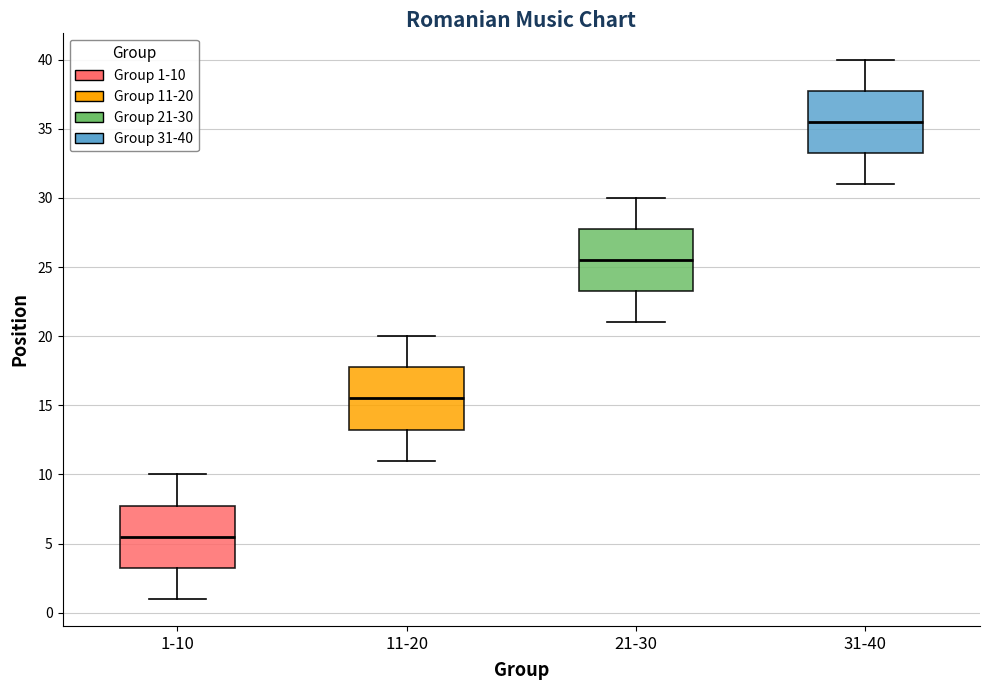

Reading left to right, read every box against the y-axis: the position of its median line, the range the box covers, and the ends of its whiskers. The values are not printed on the chart, so give them approximately, as read against the axis.

1-10: median 5.5, box 3.5 to 8.0, whiskers 1.0 to 10.0
11-20: median 15.5, box 13.5 to 18.0, whiskers 11.0 to 20.0
21-30: median 25.5, box 23.5 to 28.0, whiskers 21.0 to 30.0
31-40: median 35.5, box 33.5 to 38.0, whiskers 31.0 to 40.0